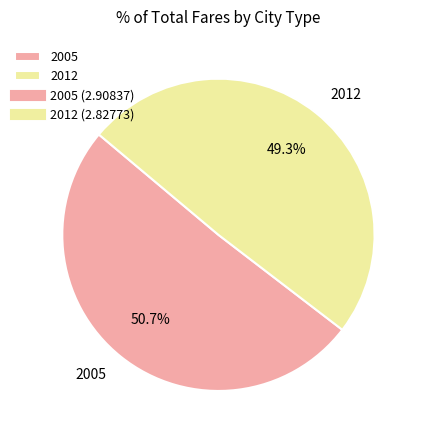

Count the number of slices in the pie.

2